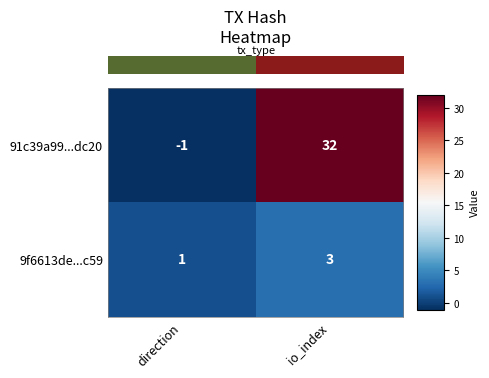

Is it true that 9f6613de...c59 equals 4 at io_index?

False